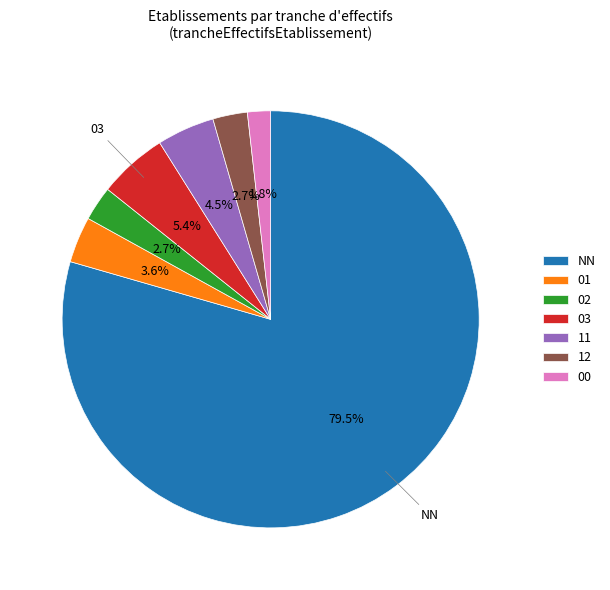

To the nearest percent, what is the difference between the 01 and 02 slice percentages?

1%